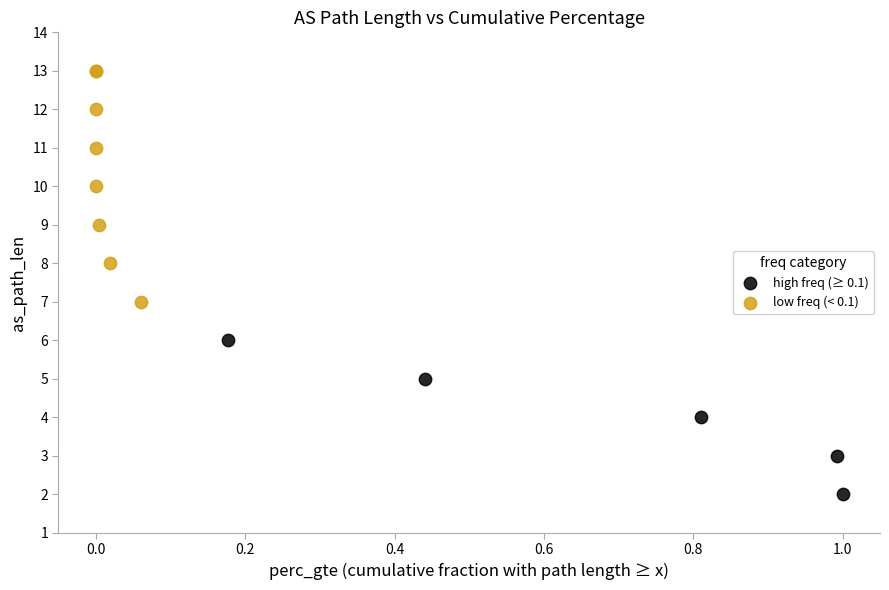

Which series reaches the maximum Y coordinate?

low freq (< 0.1)